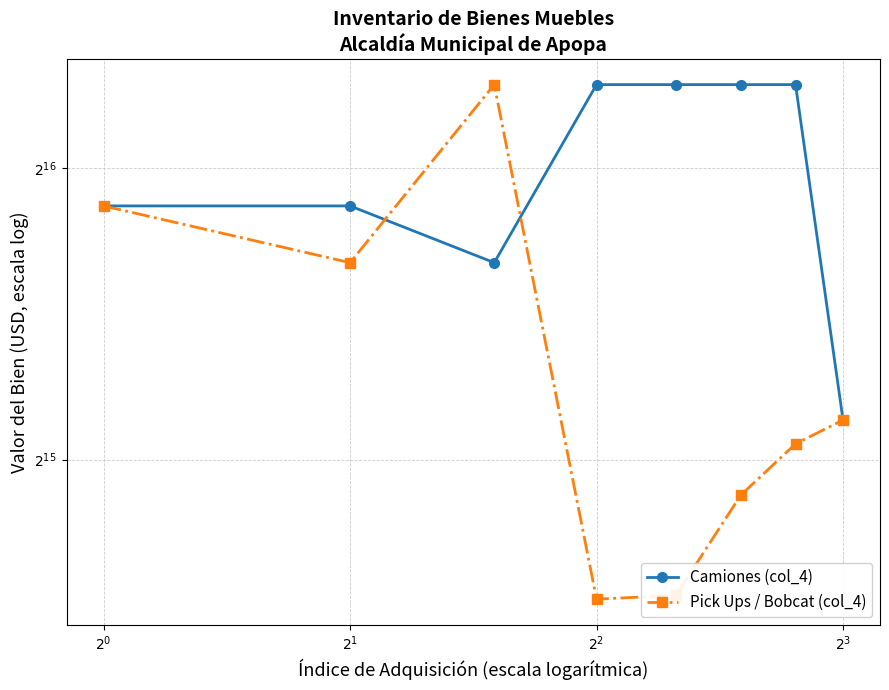

Which series has the largest total across all categories?

Camiones (col_4)